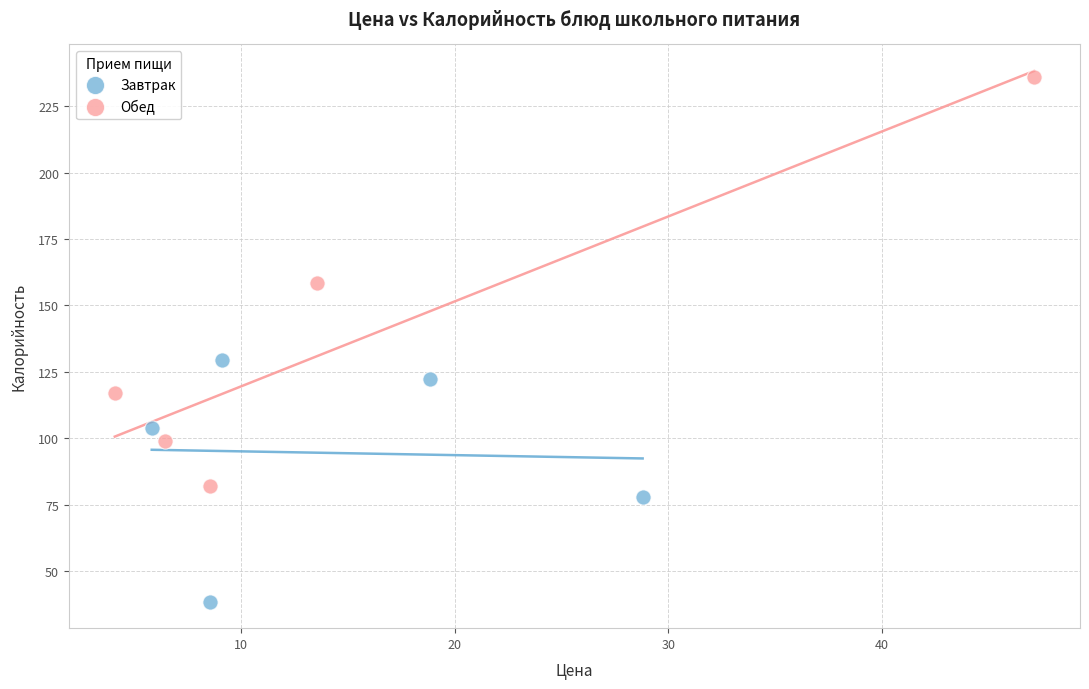

Which series has the widest spread of Y values?

Обед